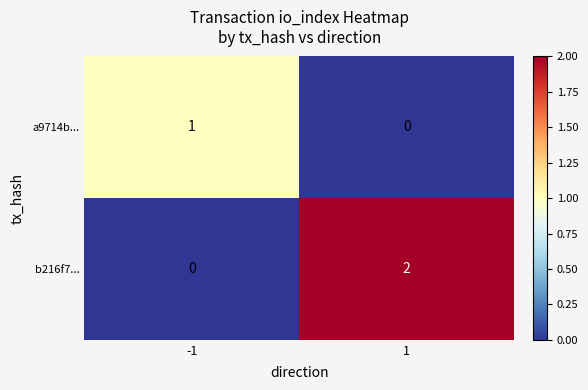

What is the total value across all series at 1?

2